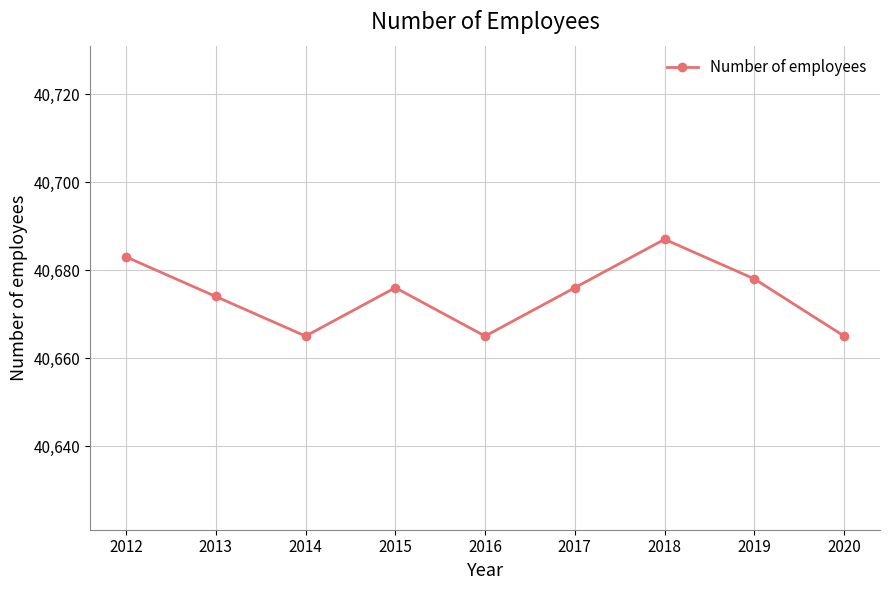

What is the value of the 1st point from the left?

40683